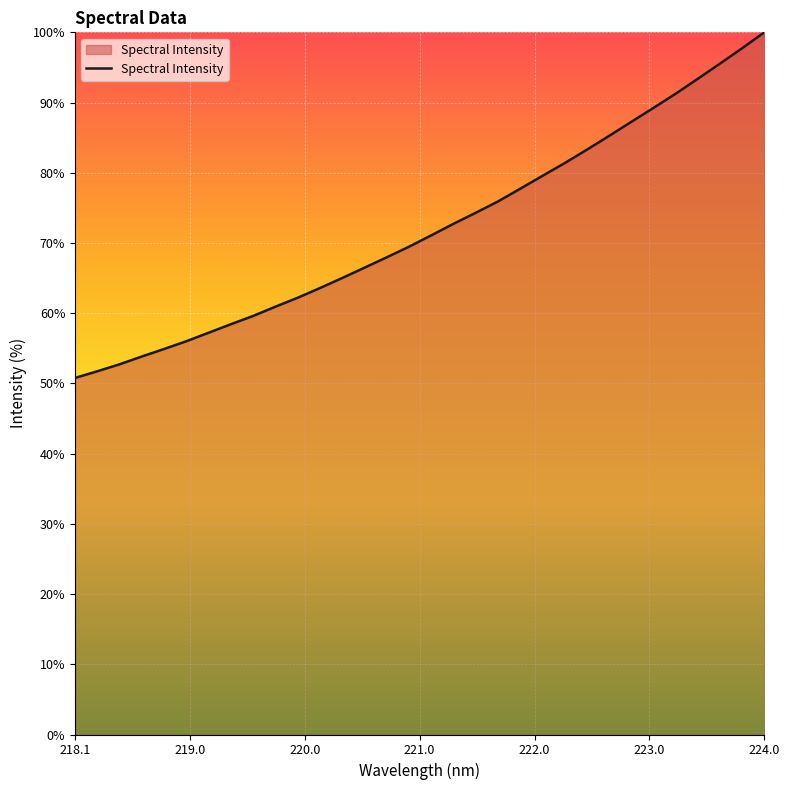

What is the greatest value displayed?

100.0